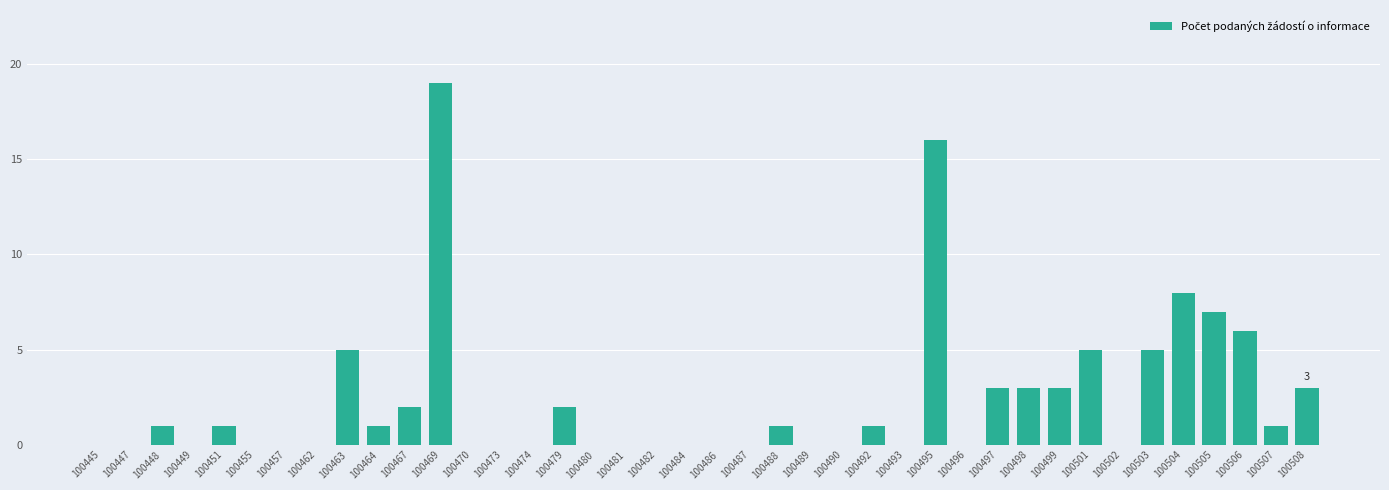

What value does the data have at 100504, to the nearest 10?

10